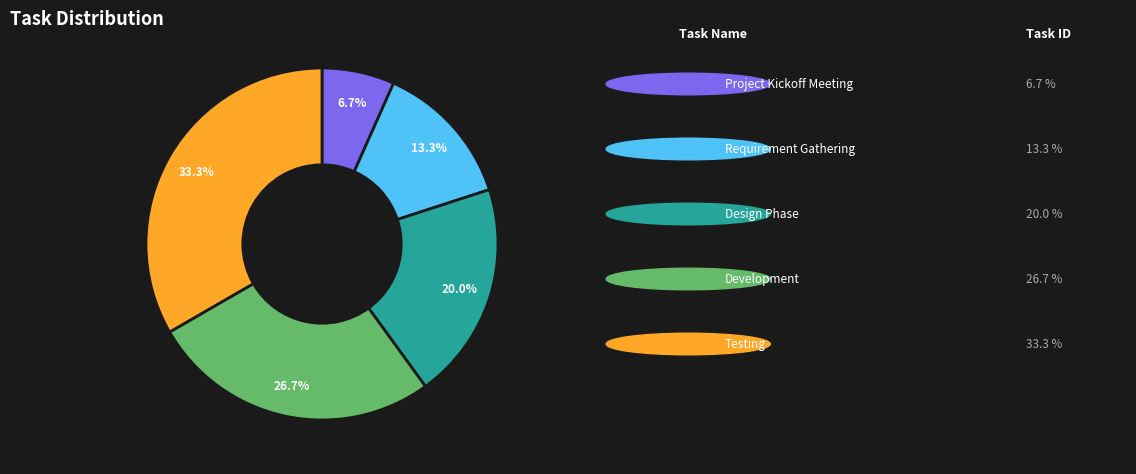

Does any single category account for the majority?

No